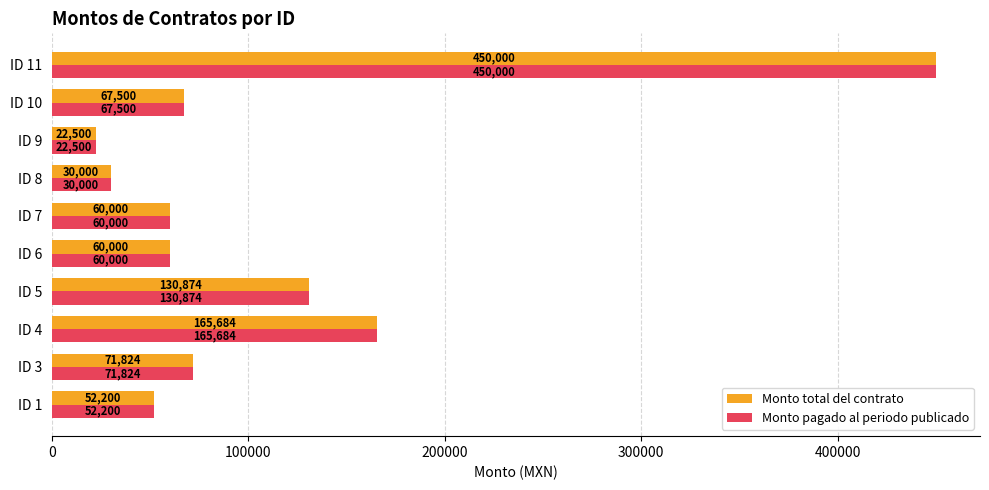

At which category is the sum across all series the highest?

ID 11